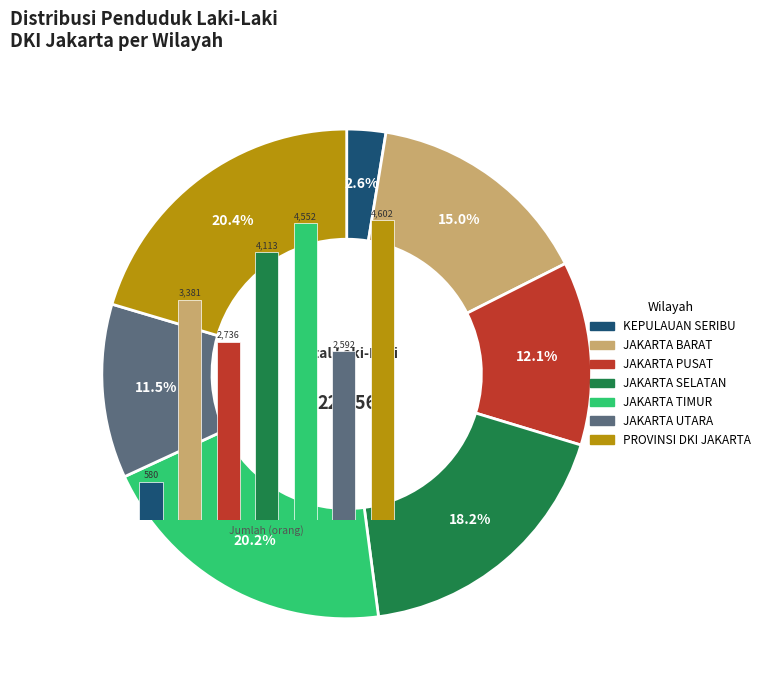

What is the change in value from JAKARTA SELATAN to JAKARTA UTARA?

-1521